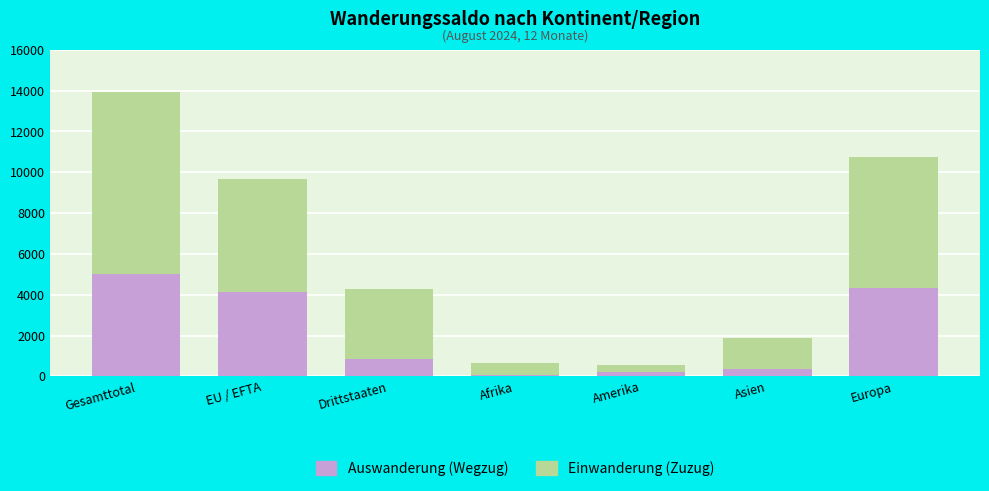

Which series has the largest range (max minus min)?

Einwanderung (Zuzug)